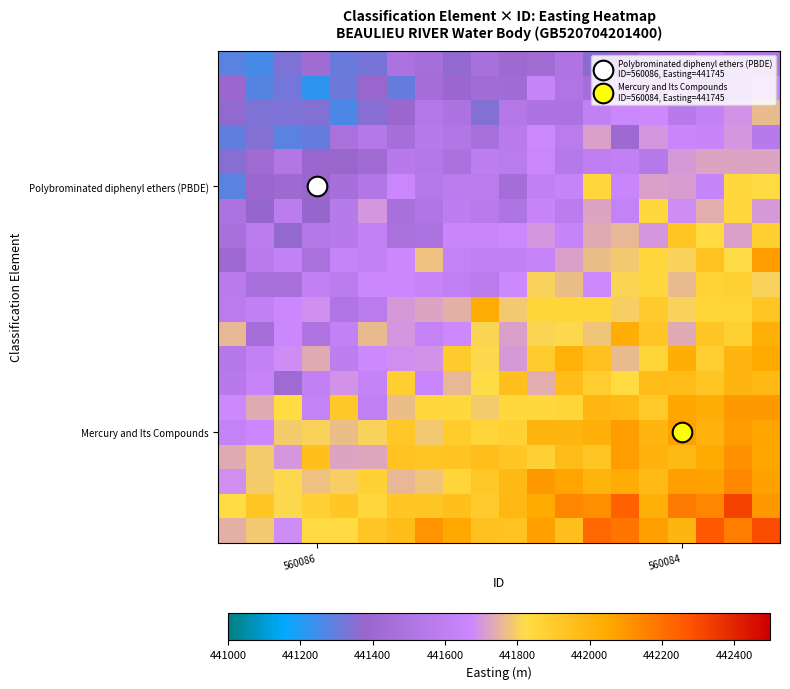

At which category is the sum across all series the highest?

19